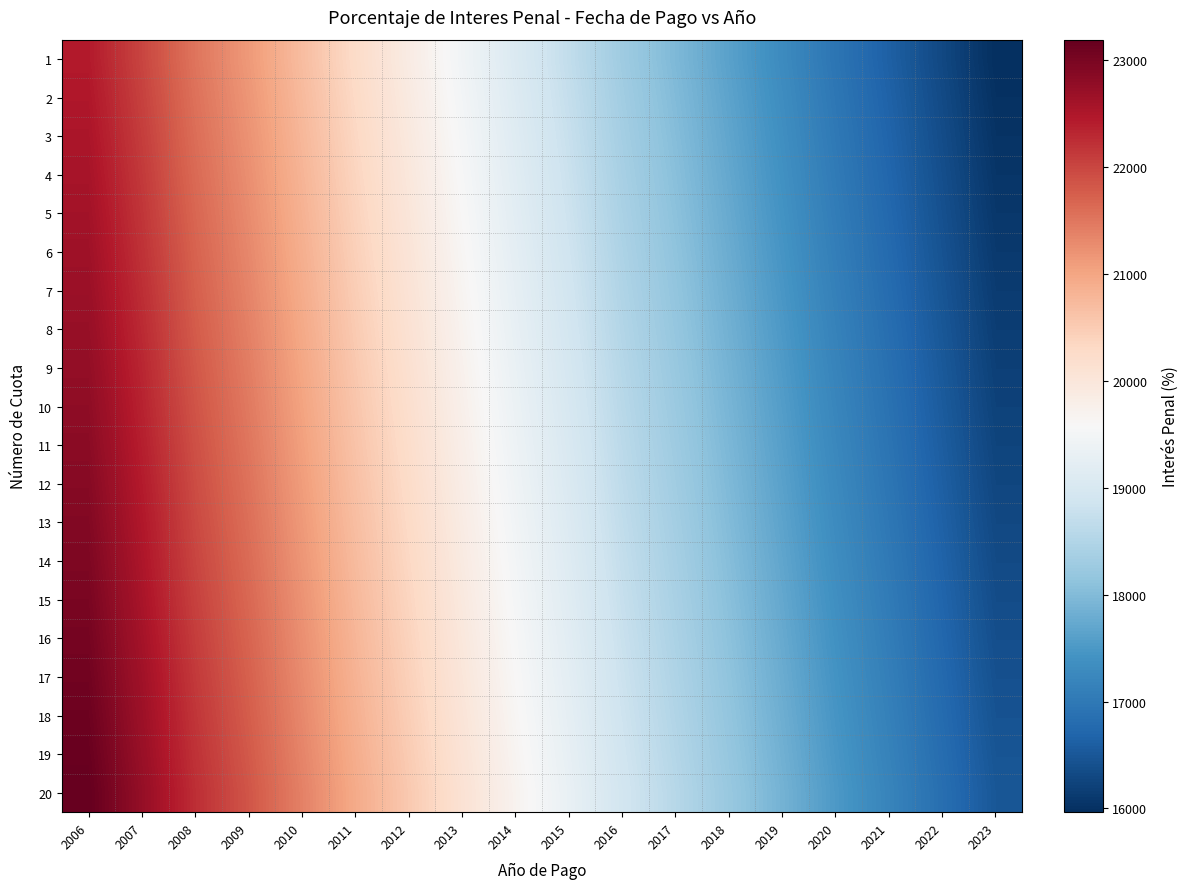

Which series changed the most between 2016 and 2020?

20